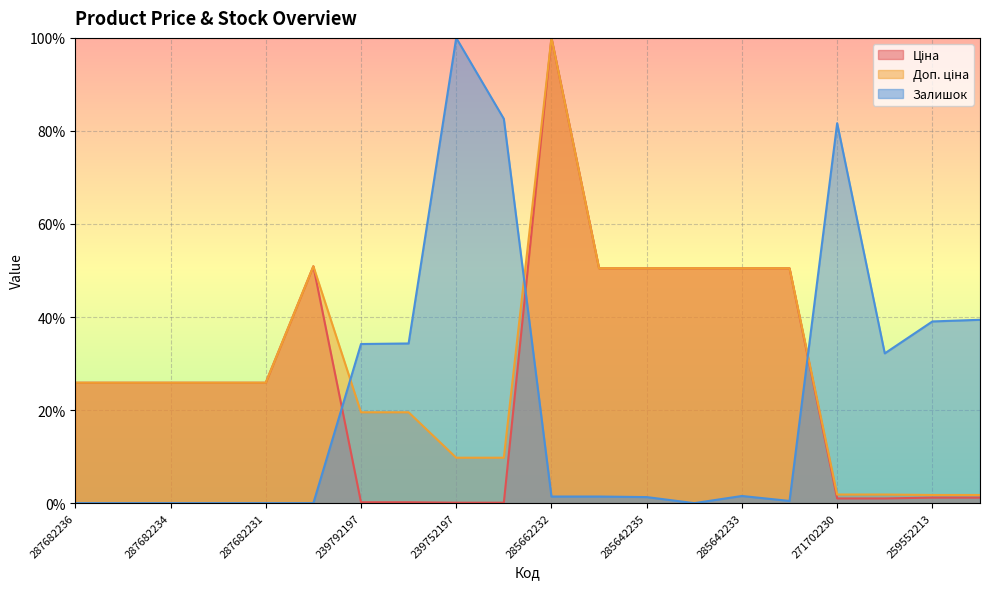

Does the chart display data point markers on the line(s)?

No